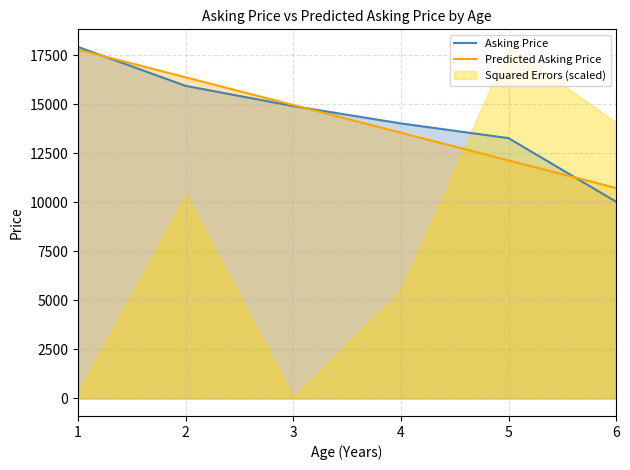

Which category has the highest value in the Predicted Asking Price series?

1